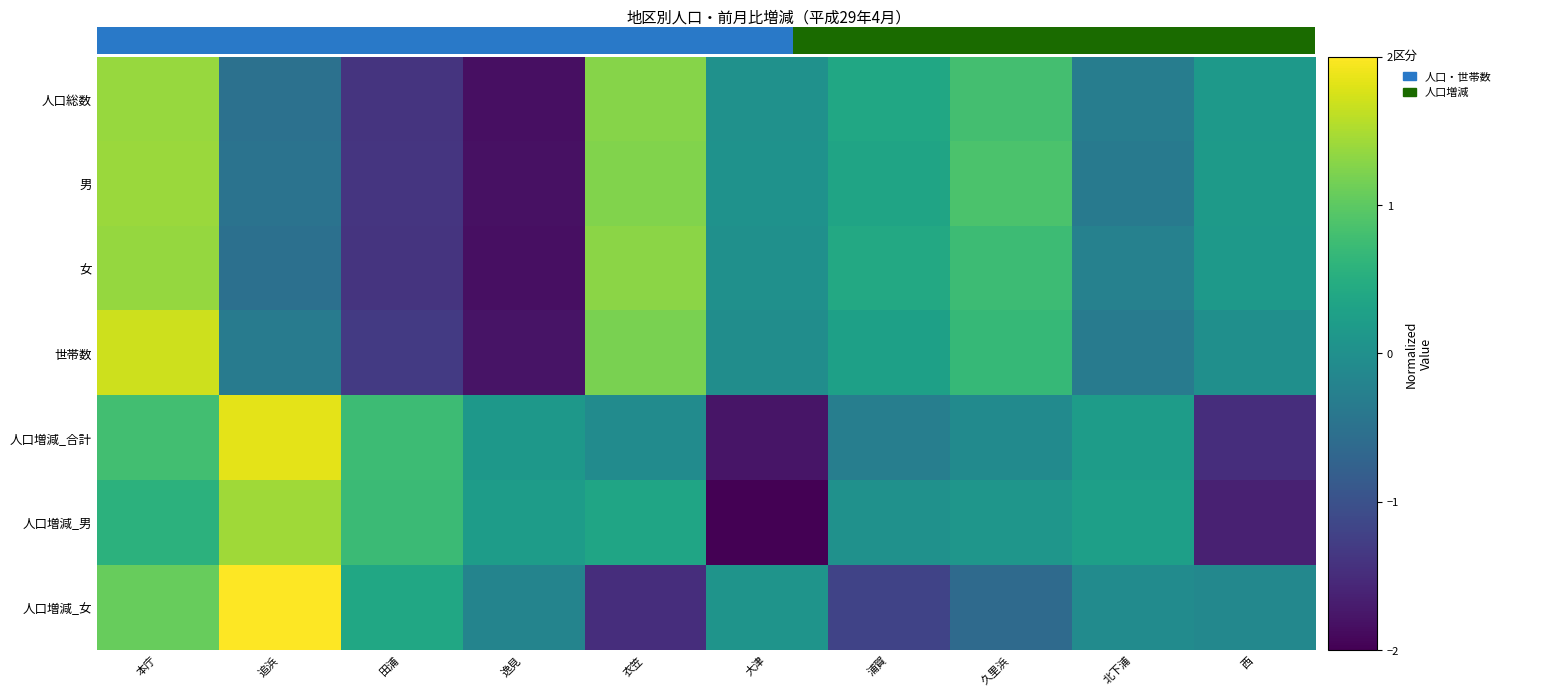

Reading left to right, list all the values displayed in this chart.

人口総数: 本庁=1.4	追浜=-0.5	田浦=-1.4	逸見=-1.8	衣笠=1.3	大津=0.0	浦賀=0.4	久里浜=0.8	北下浦=-0.3	西=0.2
男: 本庁=1.4	追浜=-0.5	田浦=-1.4	逸見=-1.8	衣笠=1.2	大津=0.0	浦賀=0.3	久里浜=0.9	北下浦=-0.4	西=0.2
女: 本庁=1.4	追浜=-0.5	田浦=-1.4	逸見=-1.8	衣笠=1.3	大津=0.0	浦賀=0.4	久里浜=0.7	北下浦=-0.2	西=0.2
世帯数: 本庁=1.7	追浜=-0.3	田浦=-1.3	逸見=-1.8	衣笠=1.2	大津=-0.0	浦賀=0.3	久里浜=0.7	北下浦=-0.3	西=-0.0
人口増減_合計: 本庁=0.8	追浜=1.8	田浦=0.7	逸見=0.1	衣笠=-0.1	大津=-1.8	浦賀=-0.3	久里浜=-0.1	北下浦=0.2	西=-1.5
人口増減_男: 本庁=0.6	追浜=1.4	田浦=0.7	逸見=0.2	衣笠=0.4	大津=-2.0	浦賀=0.0	久里浜=0.1	北下浦=0.3	西=-1.6
人口増減_女: 本庁=1.1	追浜=2.0	田浦=0.4	逸見=-0.2	衣笠=-1.5	大津=0.1	浦賀=-1.2	久里浜=-0.6	北下浦=-0.1	西=-0.1